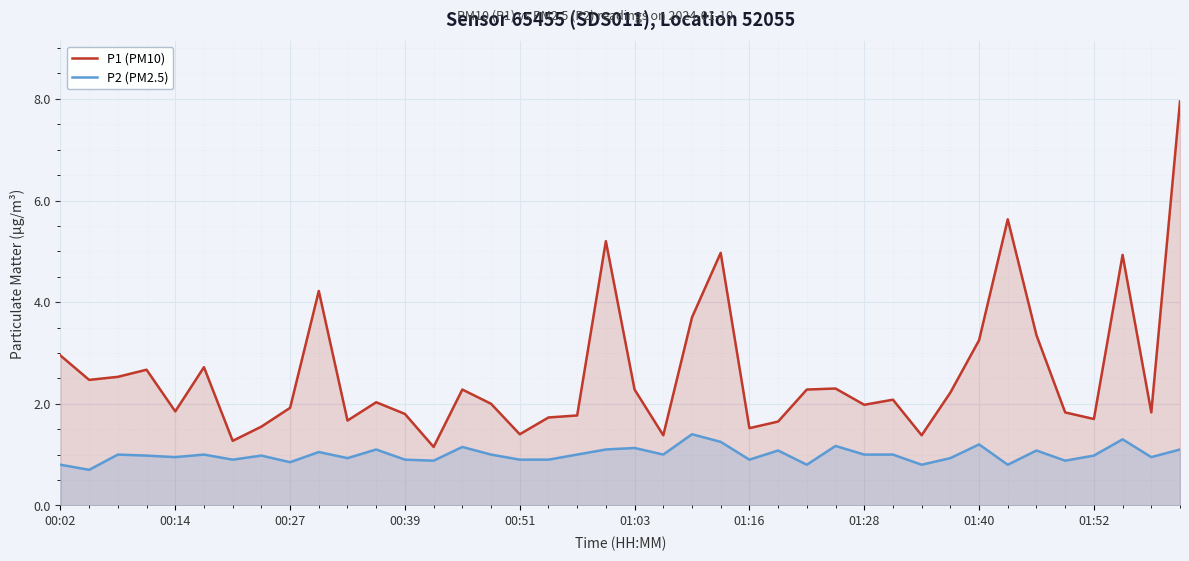

How many categories are shown in the chart?

40